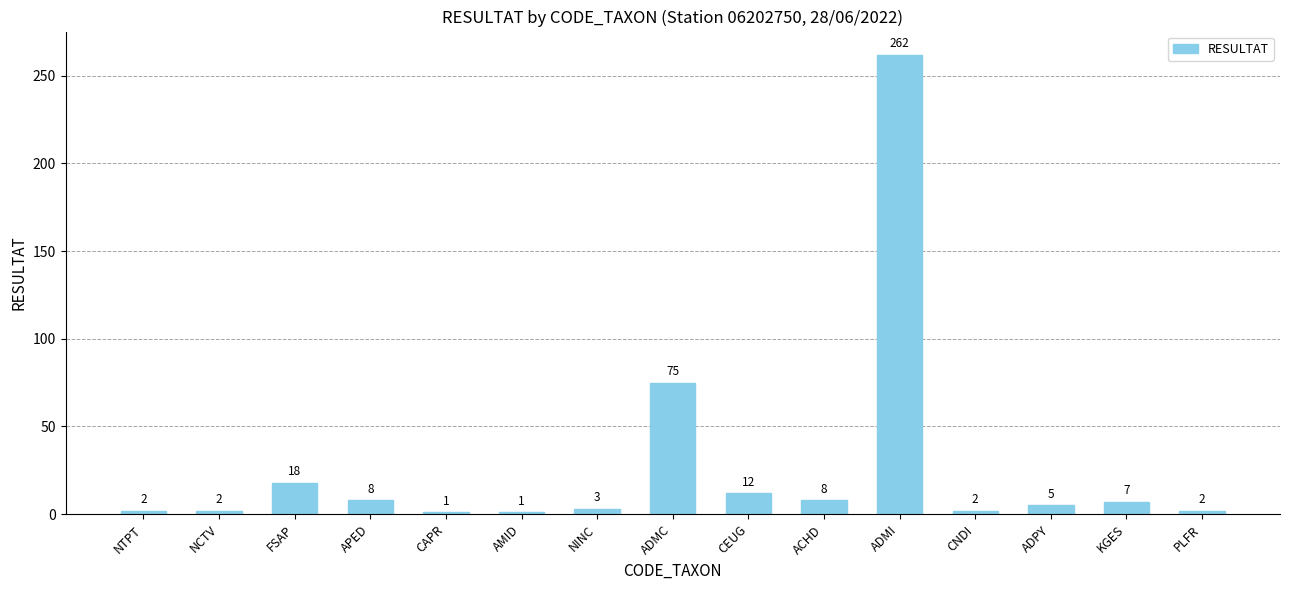

Reading left to right, list all the values displayed in this chart.

NTPT=2	NCTV=2	FSAP=18	APED=8	CAPR=1	AMID=1	NINC=3	ADMC=75	CEUG=12	ACHD=8	ADMI=262	CNDI=2	ADPY=5	KGES=7	PLFR=2